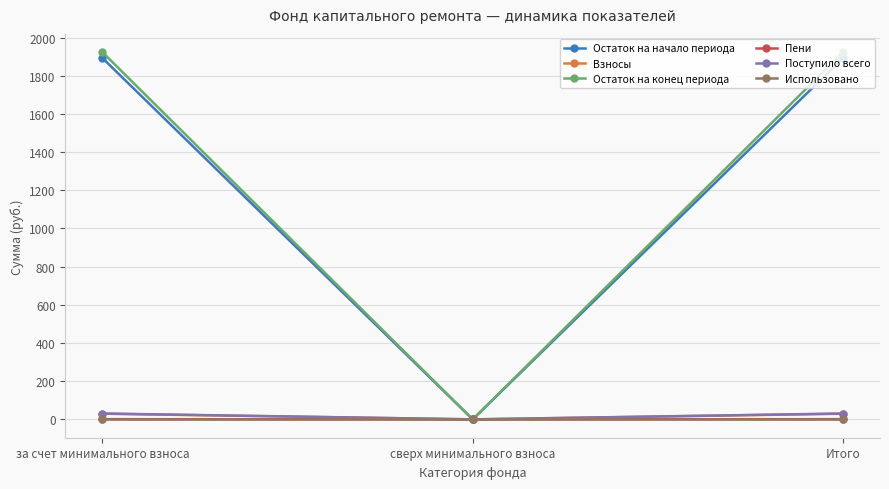

Is this an area chart (filled region under the line)?

No